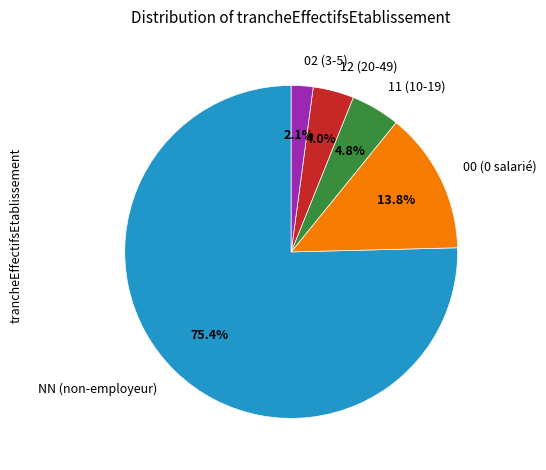

To the nearest percent, what is the difference between the largest and smallest slice percentages?

73%